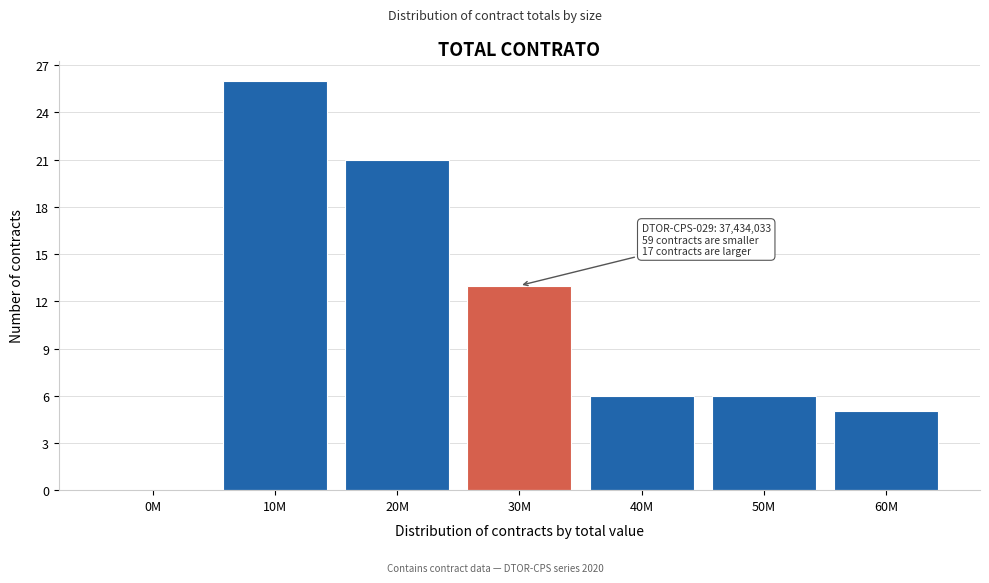

Reading left to right, transcribe all the data shown in this chart.

0M=0	10M=26	20M=21	30M=13	40M=6	50M=6	60M=5